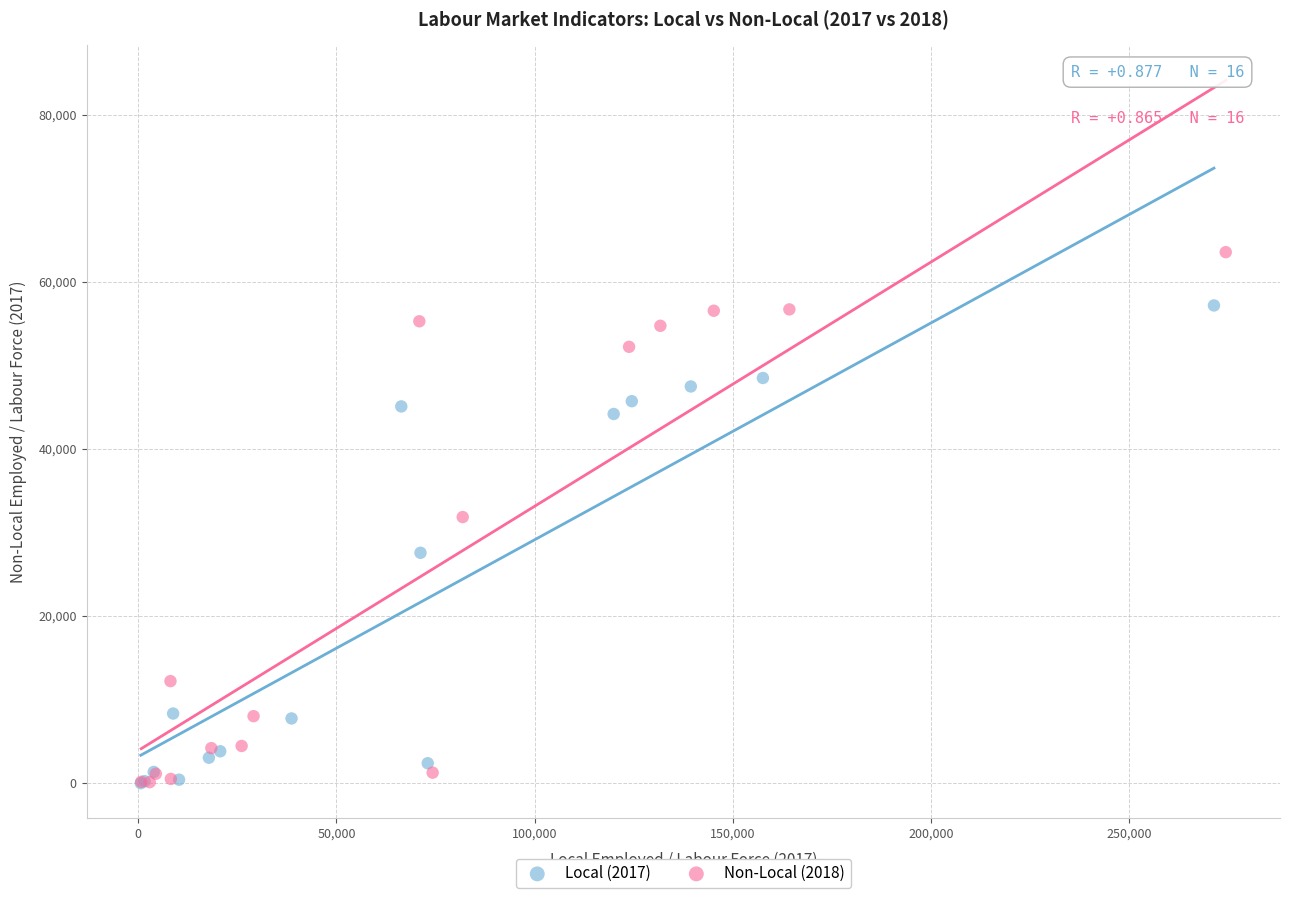

Which series has the widest spread of Y values?

Non-Local (2018)